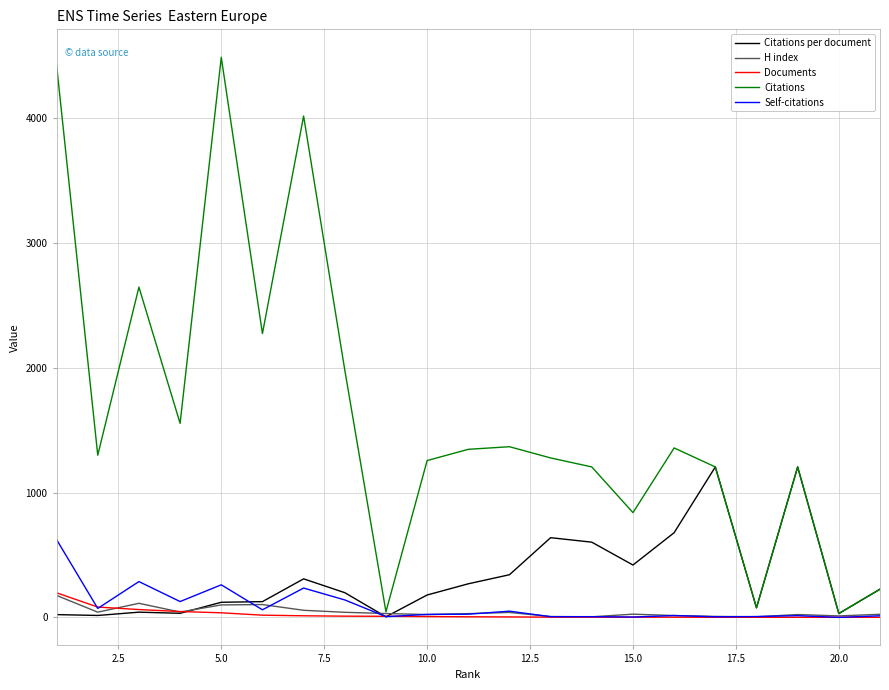

What is the maximum value for Documents?

197.0